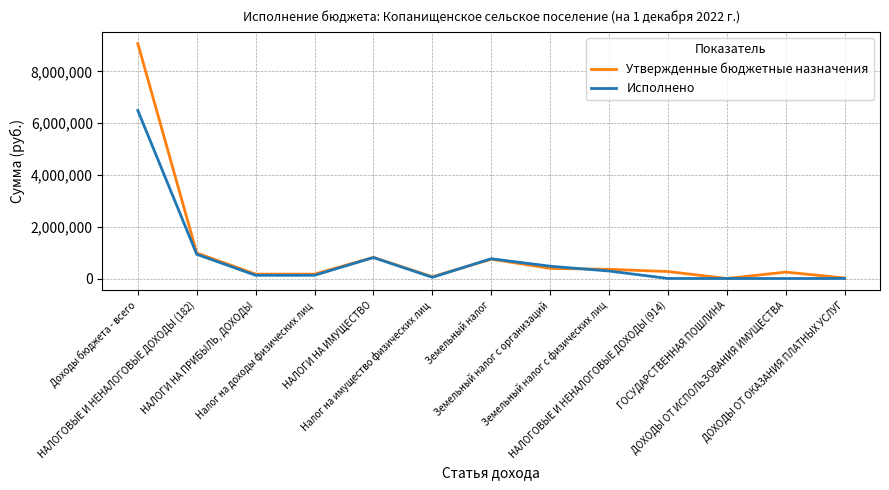

What is the highest value of the Исполнено series?

6494508.4